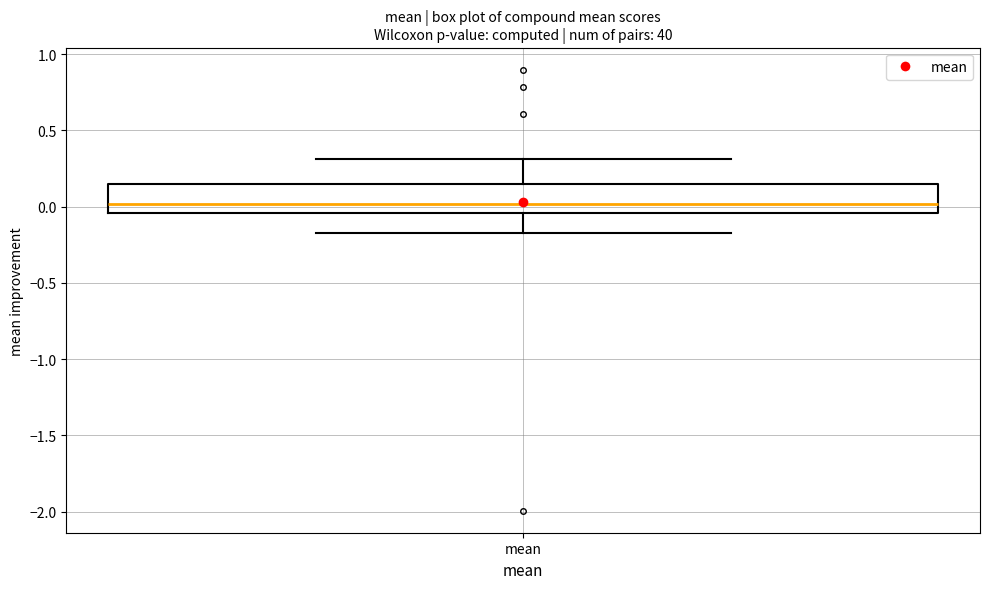

Transcribe this box plot: give where the median line is, the range the box spans, and where the two whiskers end, as read against the y-axis. The values are not printed on the chart, so give them approximately, as read against the axis.

median 0.00, box -0.05 to 0.15, whiskers -0.15 to 0.30